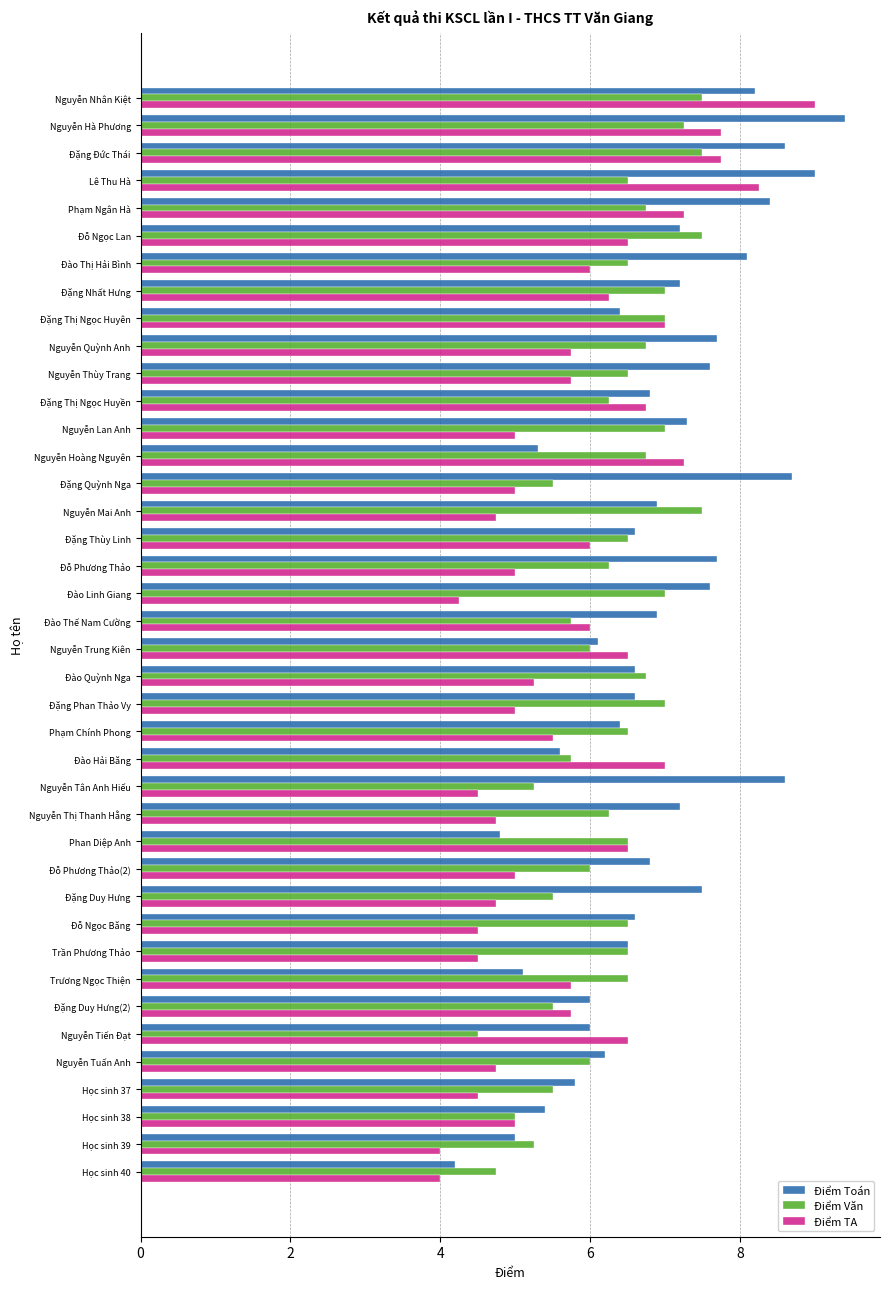

At how many categories does at least one series exceed 8?

8